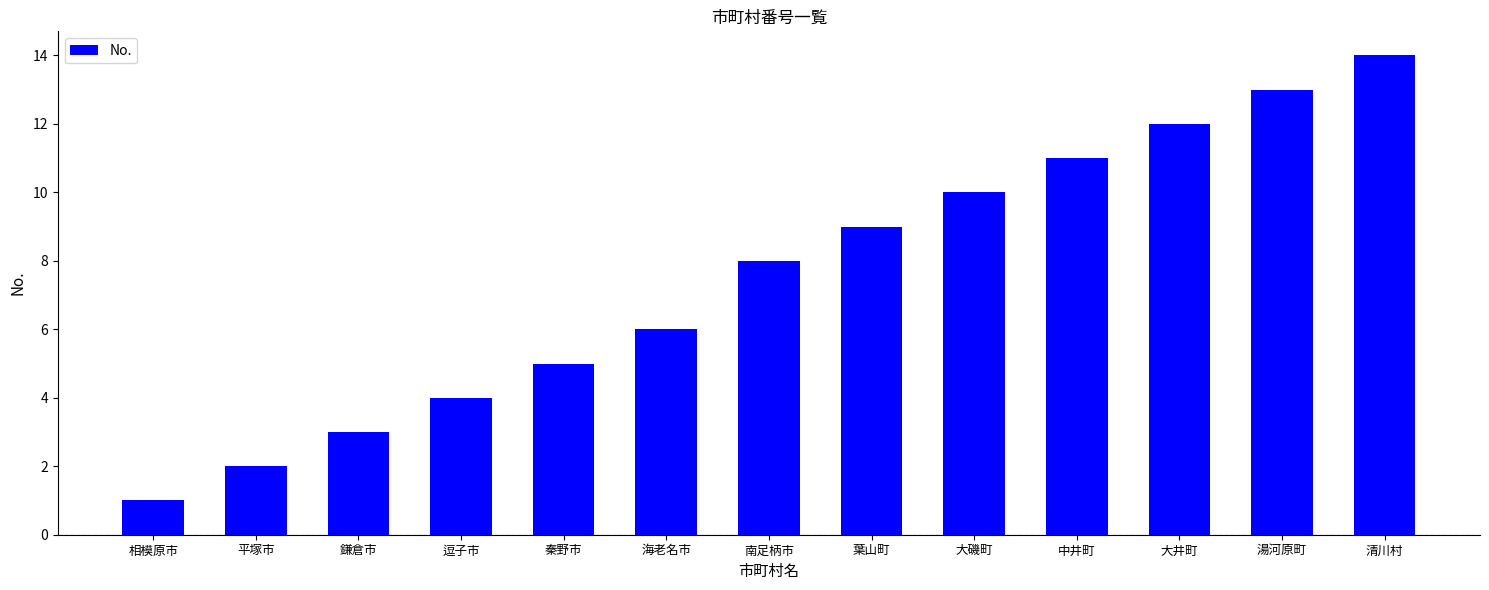

What is the approximate value at 大井町, to the nearest 5?

10